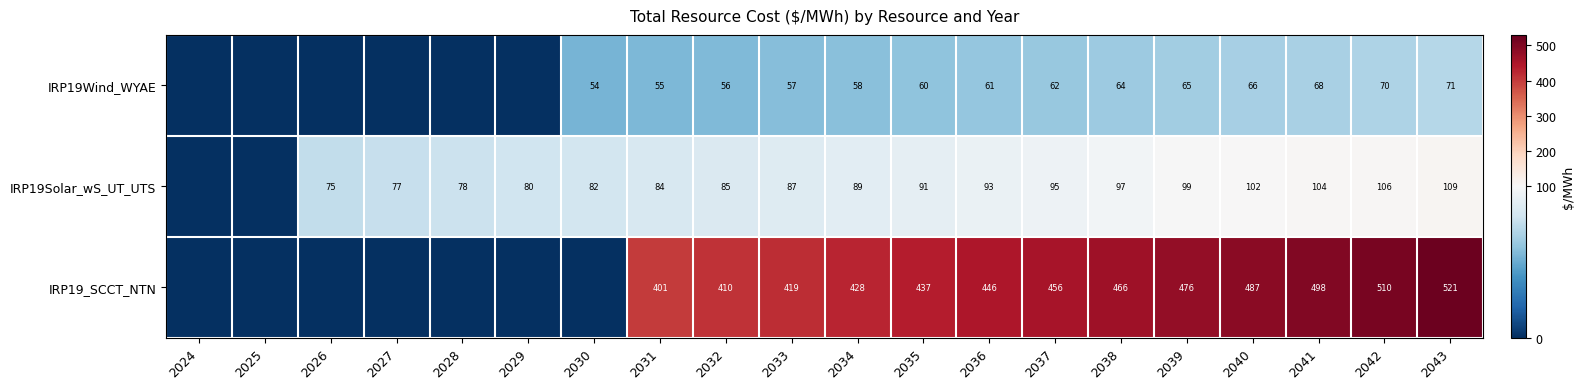

What is the sum of the IRP19Wind_WYAE values at 2034 and 2036?

119